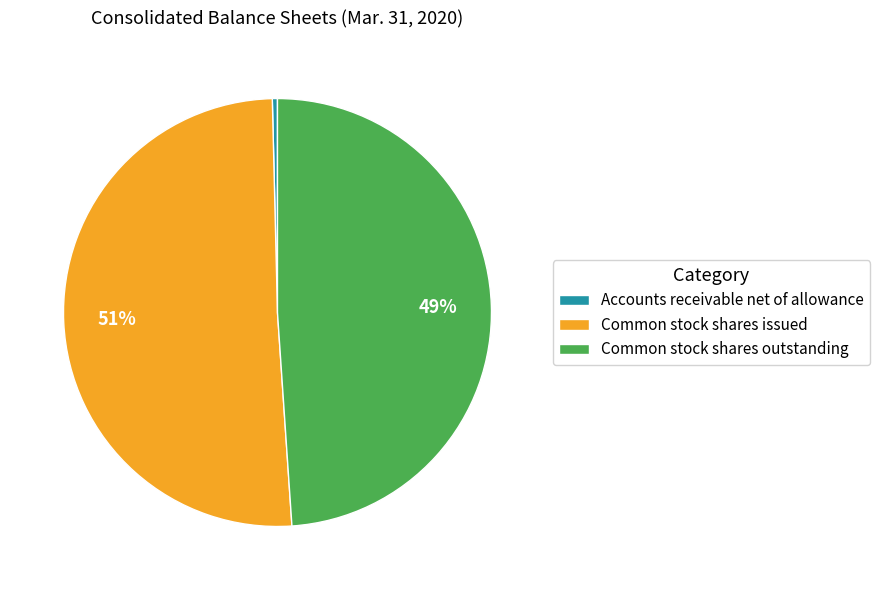

To the nearest percent, what portion does Common stock shares outstanding represent?

49%